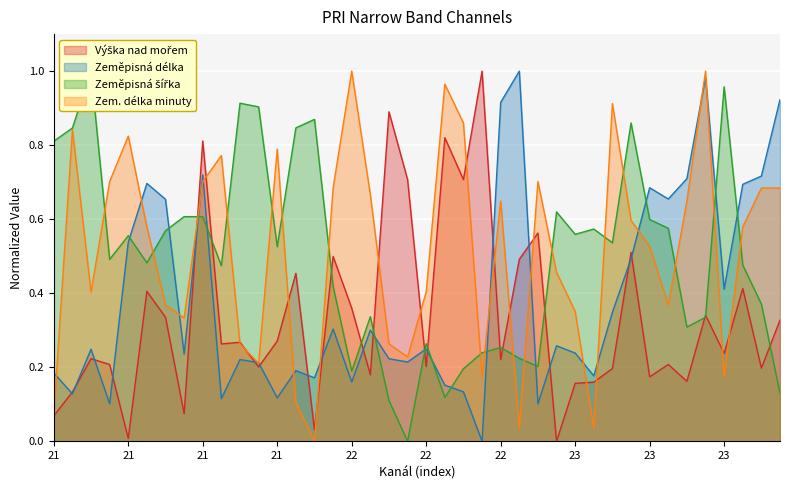

How many lines are shown in the chart?

4